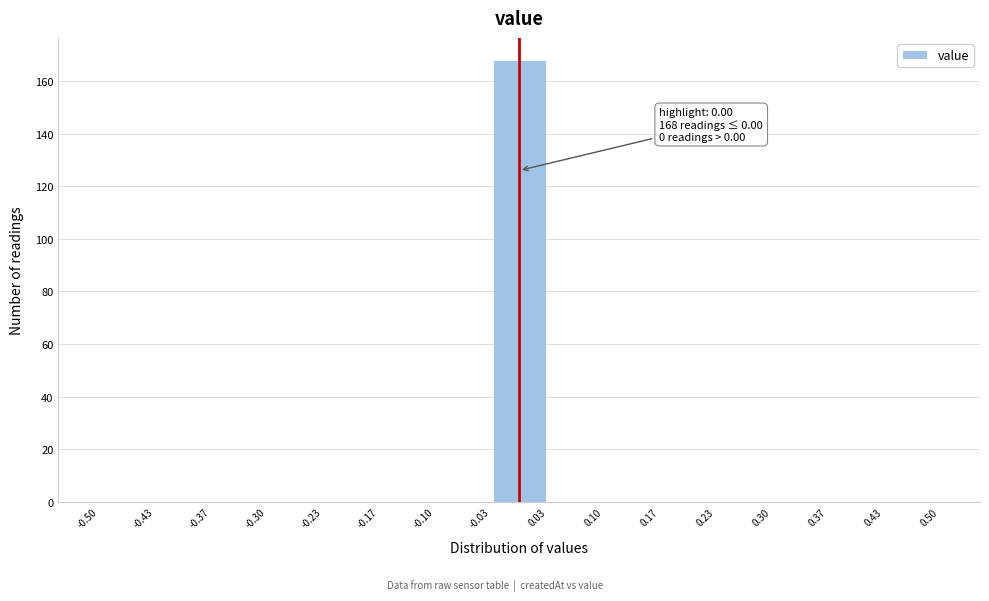

Over which range of the x-axis is the bar tallest?

-0.03 to 0.03